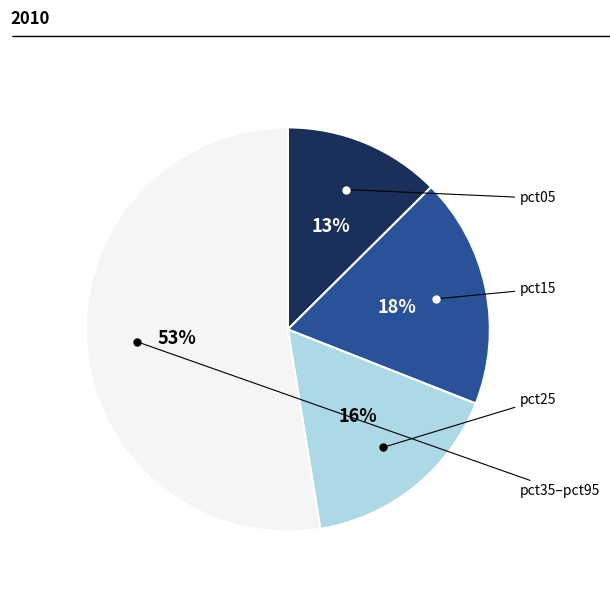

To the nearest percent, what is the difference between the largest and smallest slice percentages?

40%